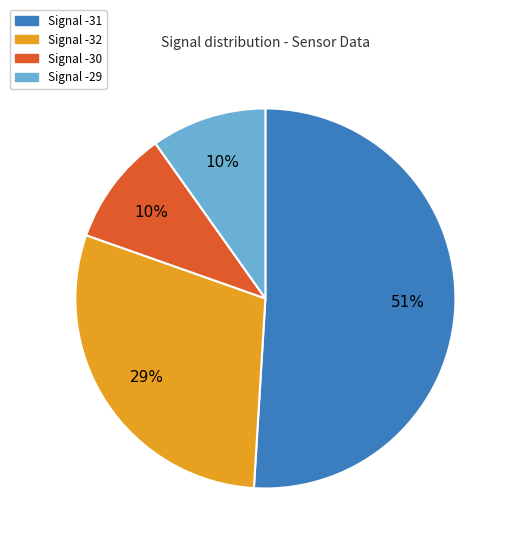

To the nearest percent, what is the average slice percentage?

25%